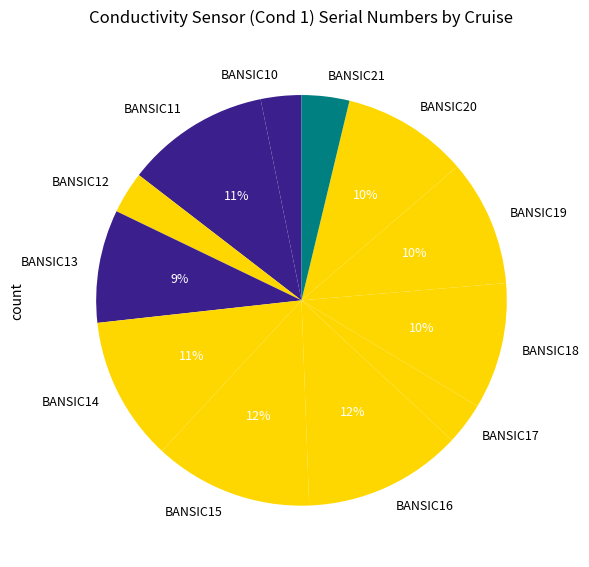

True or false: BANSIC12 accounts for 16% of the total.

False